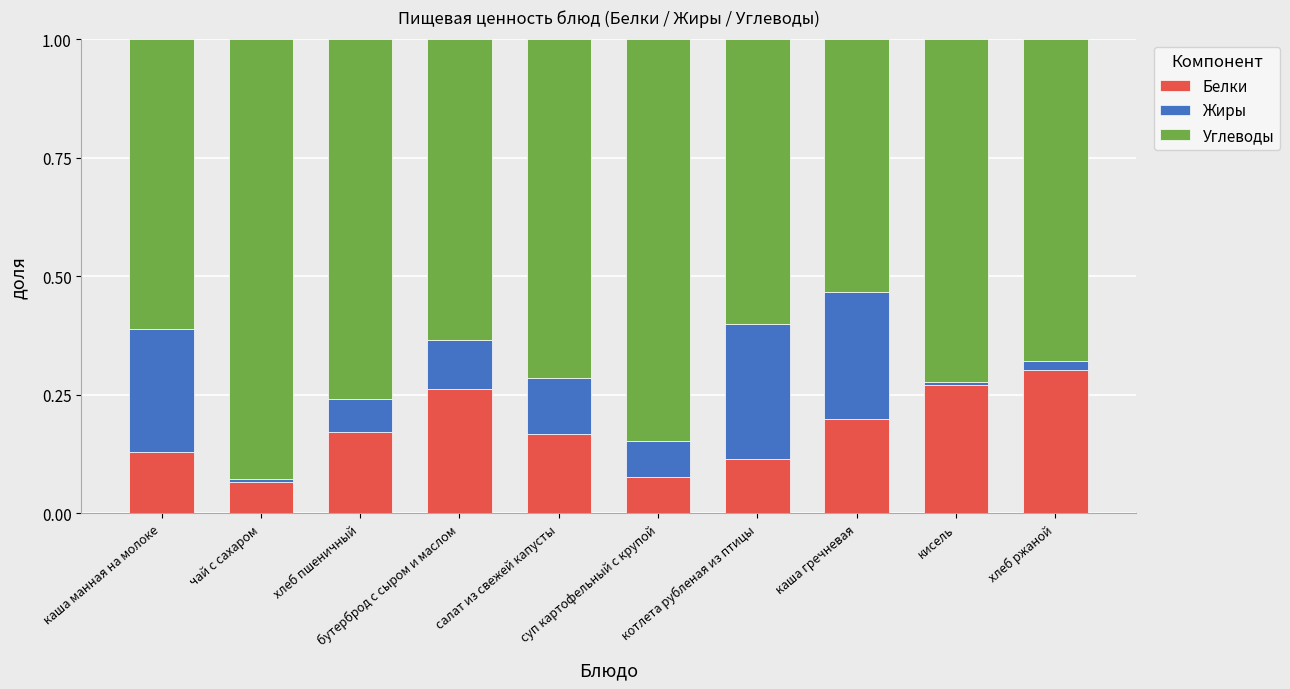

What is the sum of all Белки values?

1.8